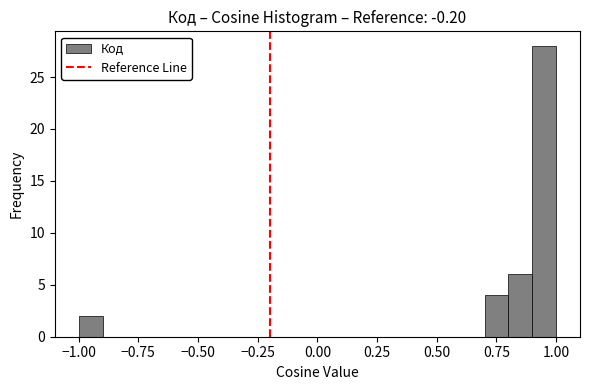

Read against the x-axis, roughly where is the centre of the tallest bar?

0.95